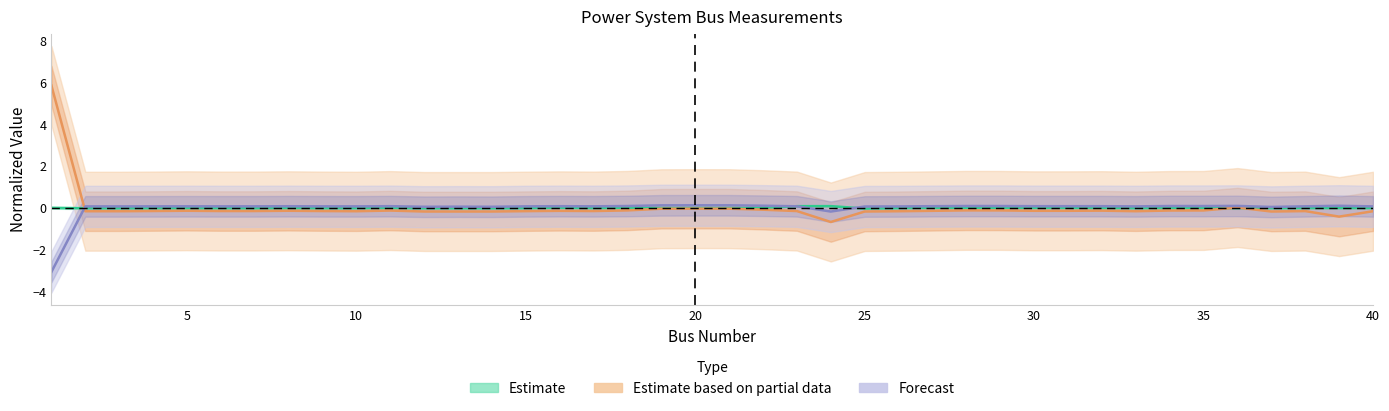

The value of p_mw (Partial Estimate) at 15 is -0.2. True or false?

False